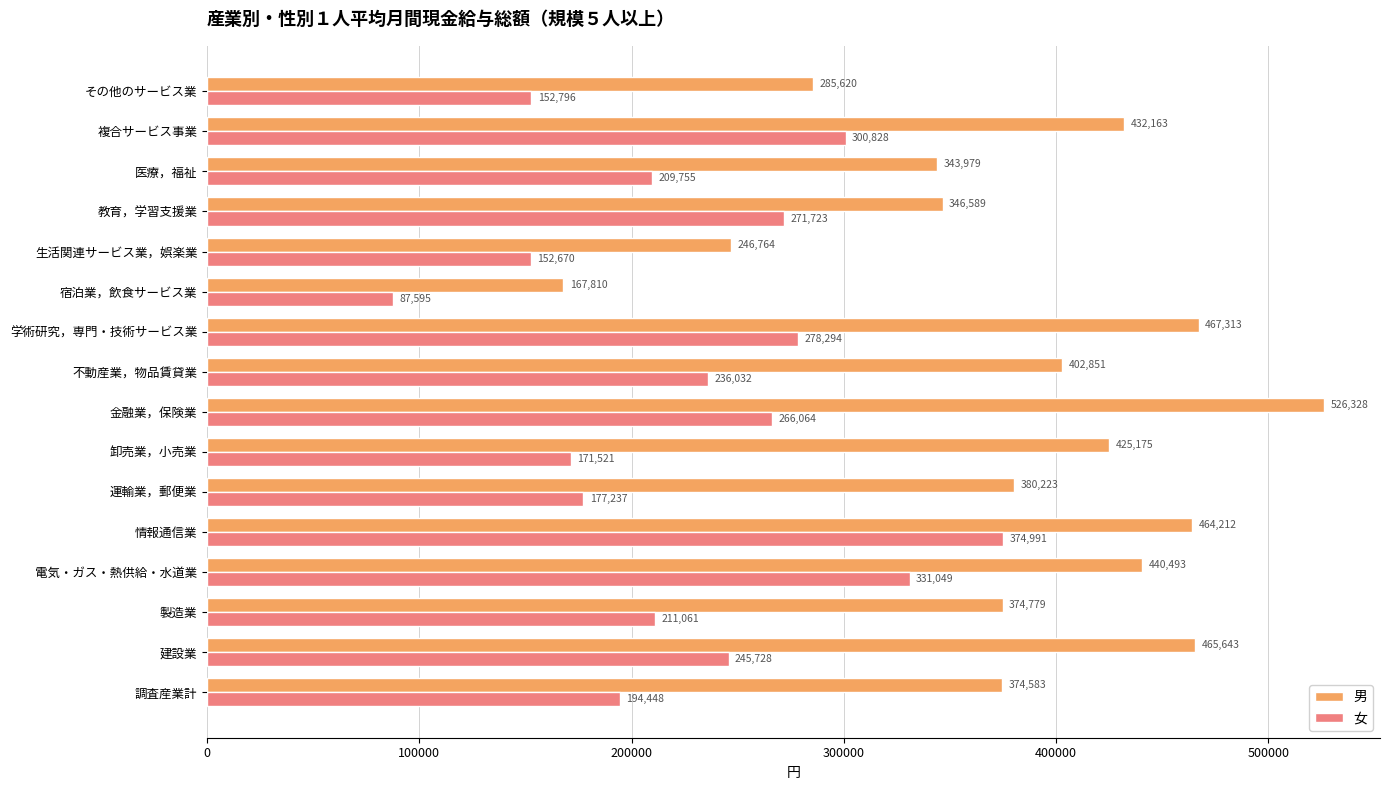

What is the difference between the maximum and minimum values in the 女 series?

287396